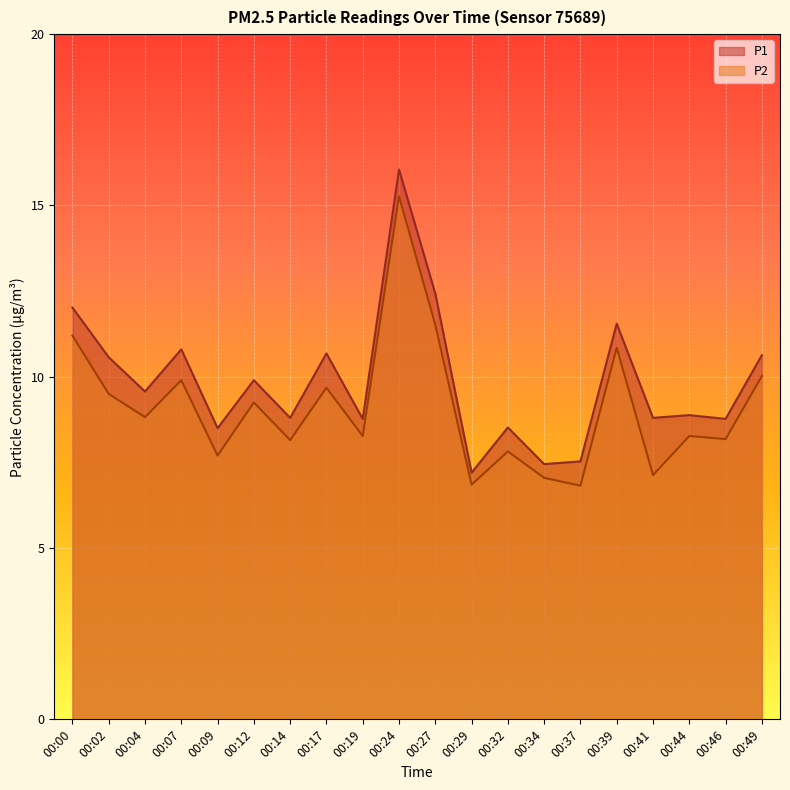

How many distinct data groups are displayed?

2